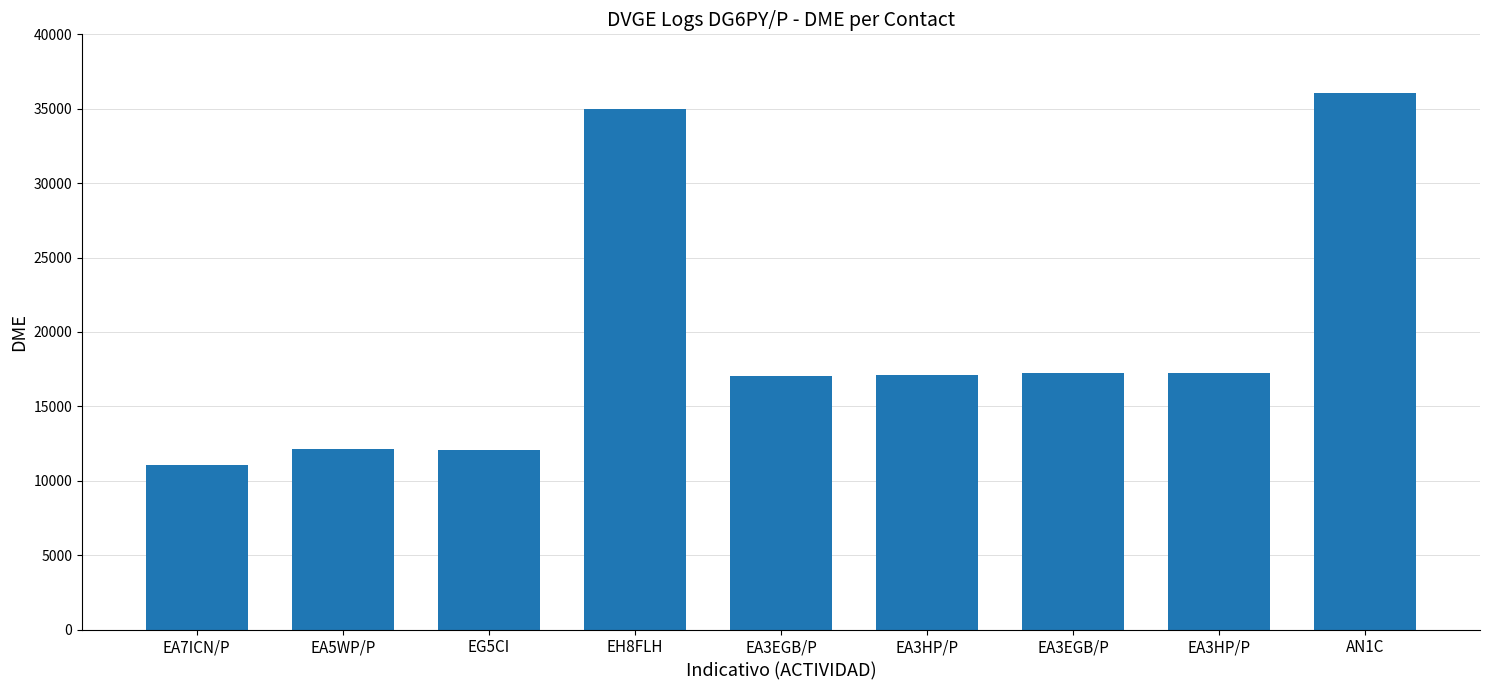

What is the change in value from EG5CI to EA3EGB/P?

+5166